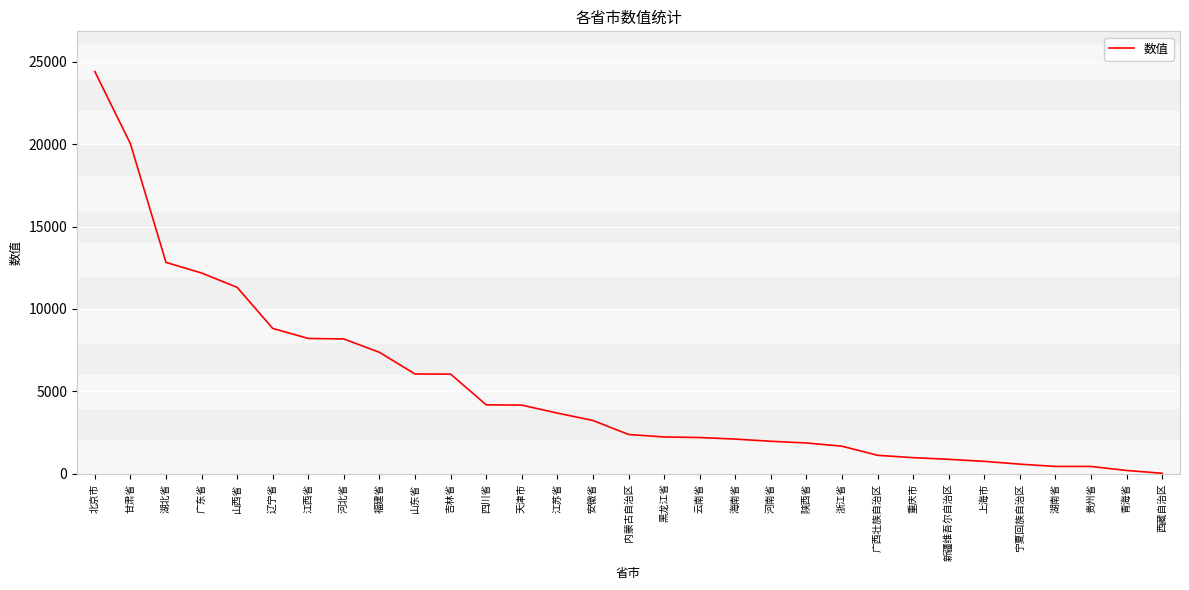

How many values are below 2383?

15